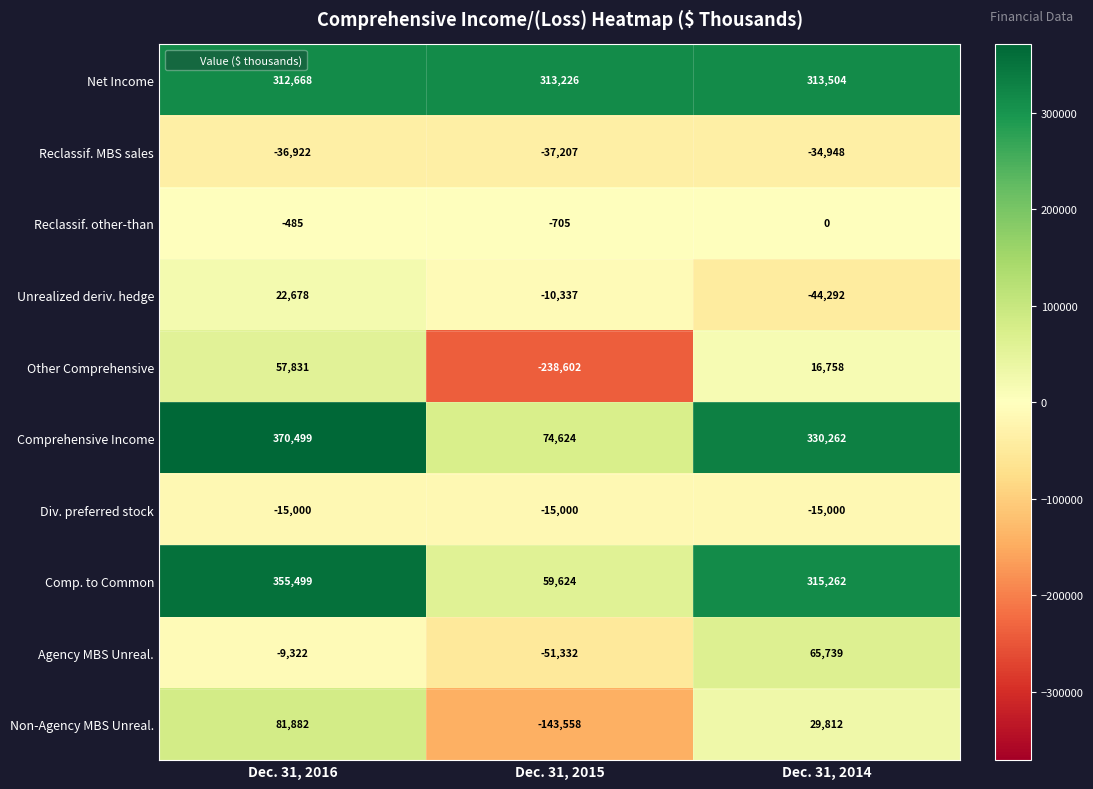

Read the Comprehensive Income value at Dec. 31, 2014, to the nearest 100.

330300